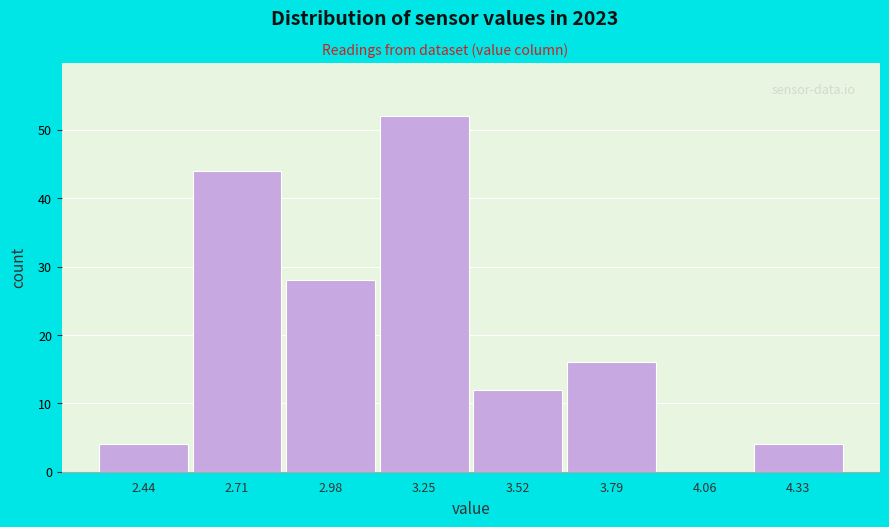

Over which range of the x-axis is the bar tallest?

3.10 to 3.40